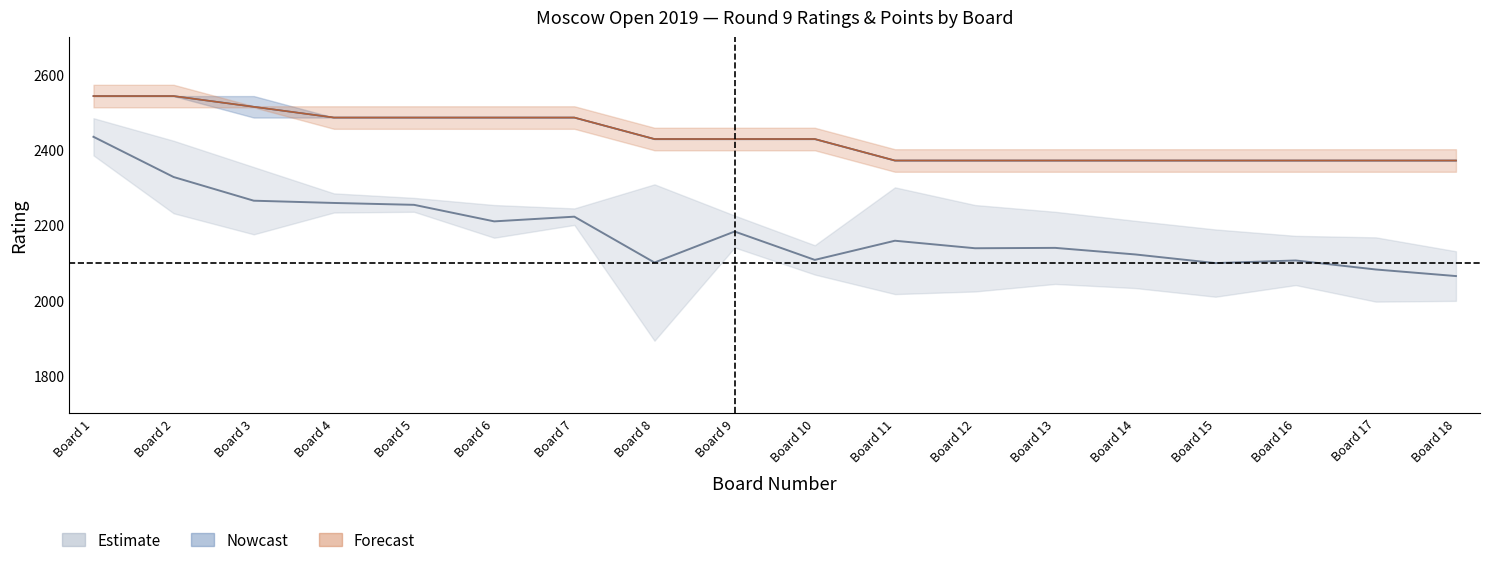

How many values in the black_rtg series are below 2166?

9